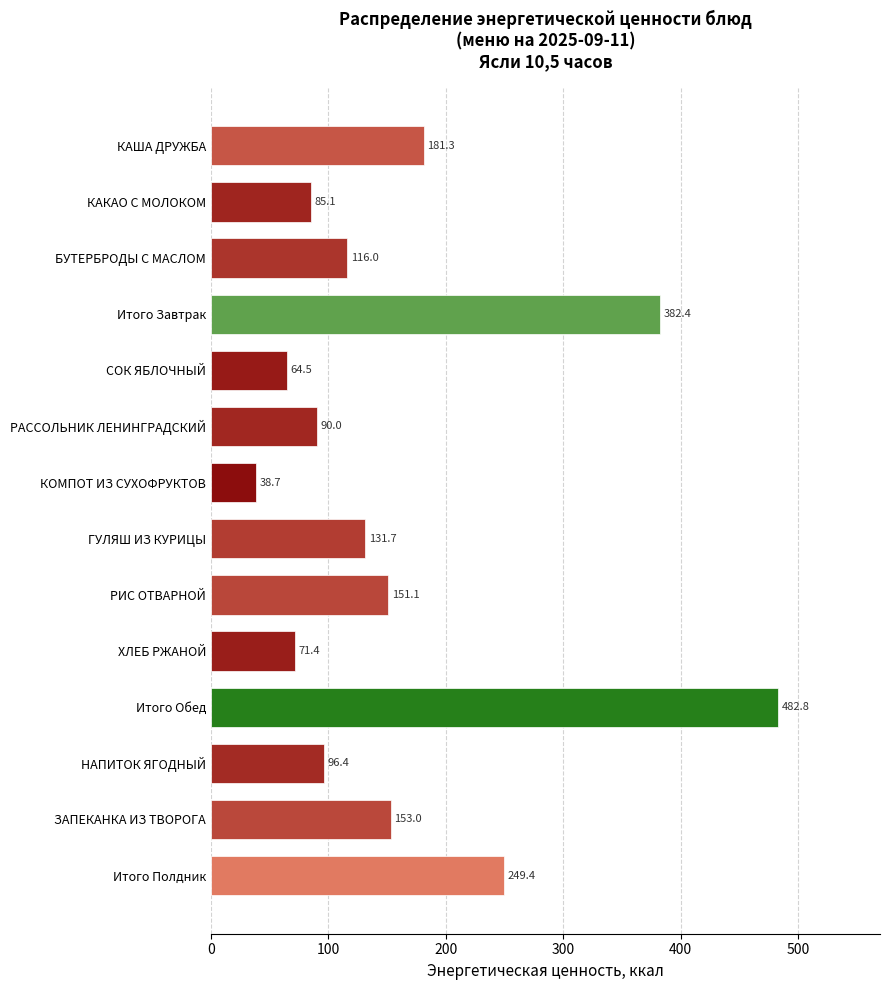

List the labels in order of value, smallest first.

КОМПОТ ИЗ СУХОФРУКТОВ, СОК ЯБЛОЧНЫЙ, ХЛЕБ РЖАНОЙ, КАКАО С МОЛОКОМ, РАССОЛЬНИК ЛЕНИНГРАДСКИЙ, НАПИТОК ЯГОДНЫЙ, БУТЕРБРОДЫ С МАСЛОМ, ГУЛЯШ ИЗ КУРИЦЫ, РИС ОТВАРНОЙ, ЗАПЕКАНКА ИЗ ТВОРОГА, КАША ДРУЖБА, Итого Полдник, Итого Завтрак, Итого Обед